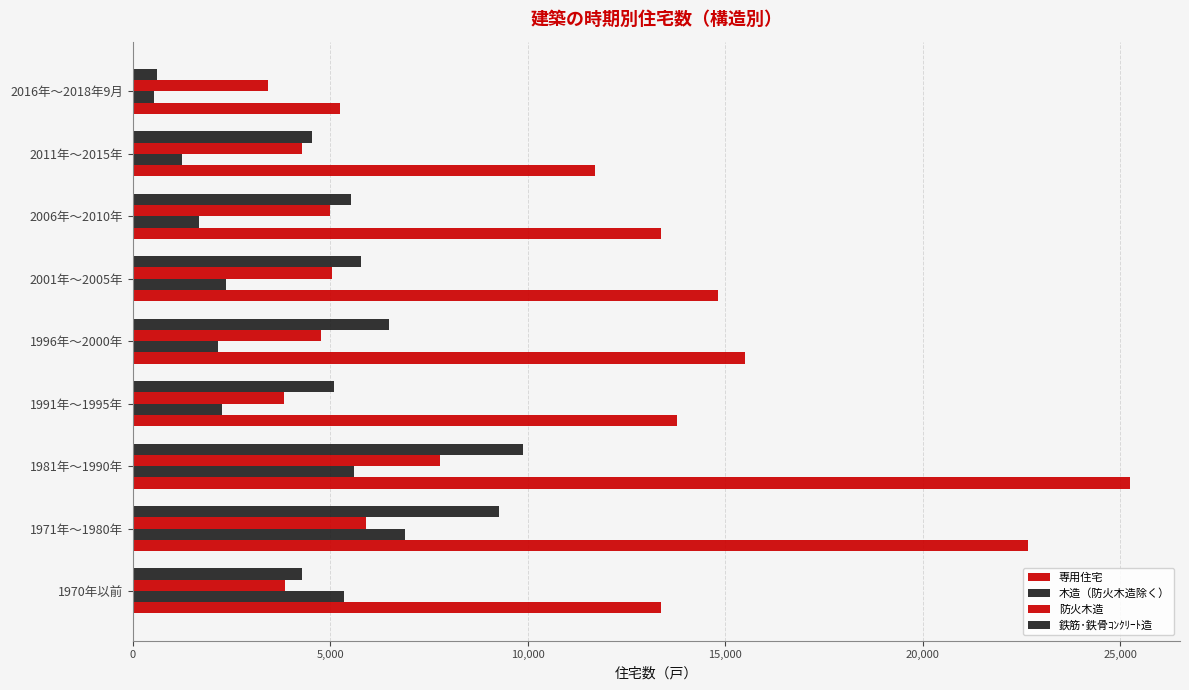

Reading left to right, list all the values displayed in this chart.

専用住宅: 13380	22670	25250	13790	15500	14810	13370	11700	5250
木造（防火木造除く）: 5340	6900	5610	2260	2150	2370	1690	1250	550
防火木造: 3850	5900	7770	3830	4760	5060	4990	4300	3430
鉄筋･鉄骨ｺﾝｸﾘｰﾄ造: 4280	9280	9870	5100	6480	5780	5520	4550	620